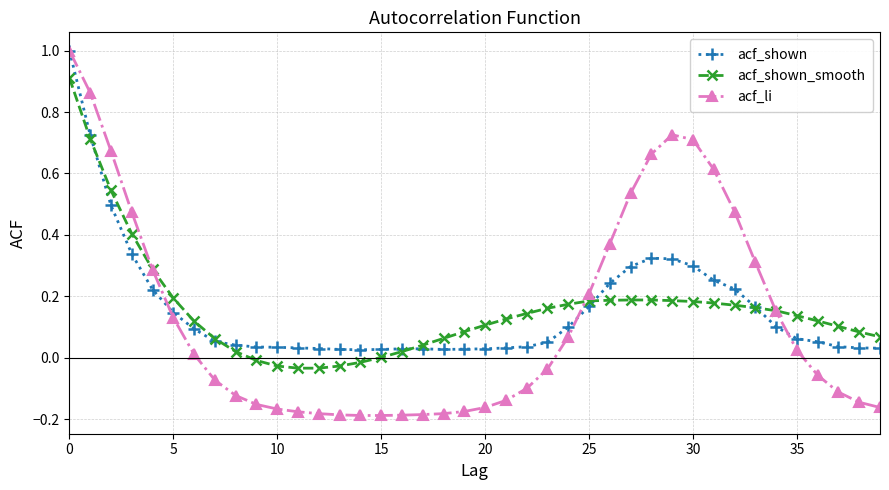

Which series has the largest range (max minus min)?

acf_li